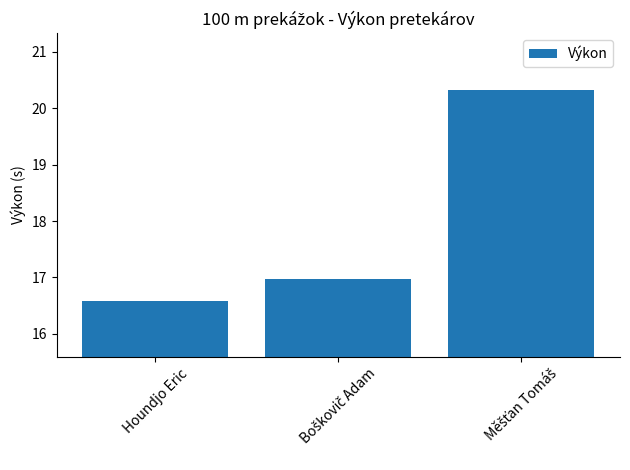

What is the value of the 2nd bar from the left?

17.0